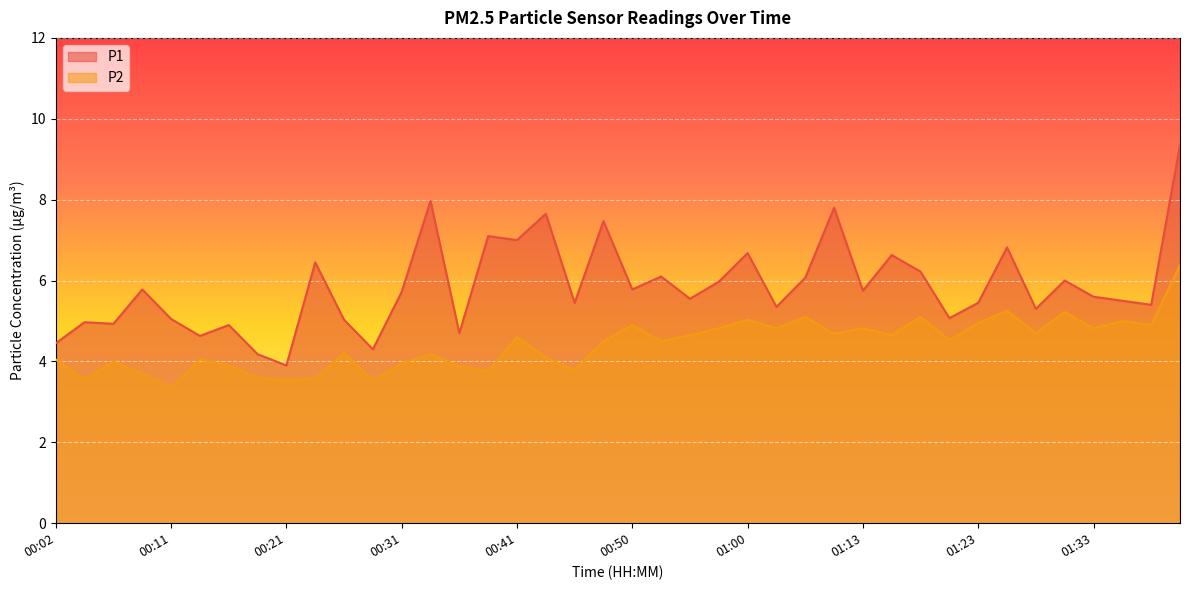

Which category has the lowest value across all series?

00:11